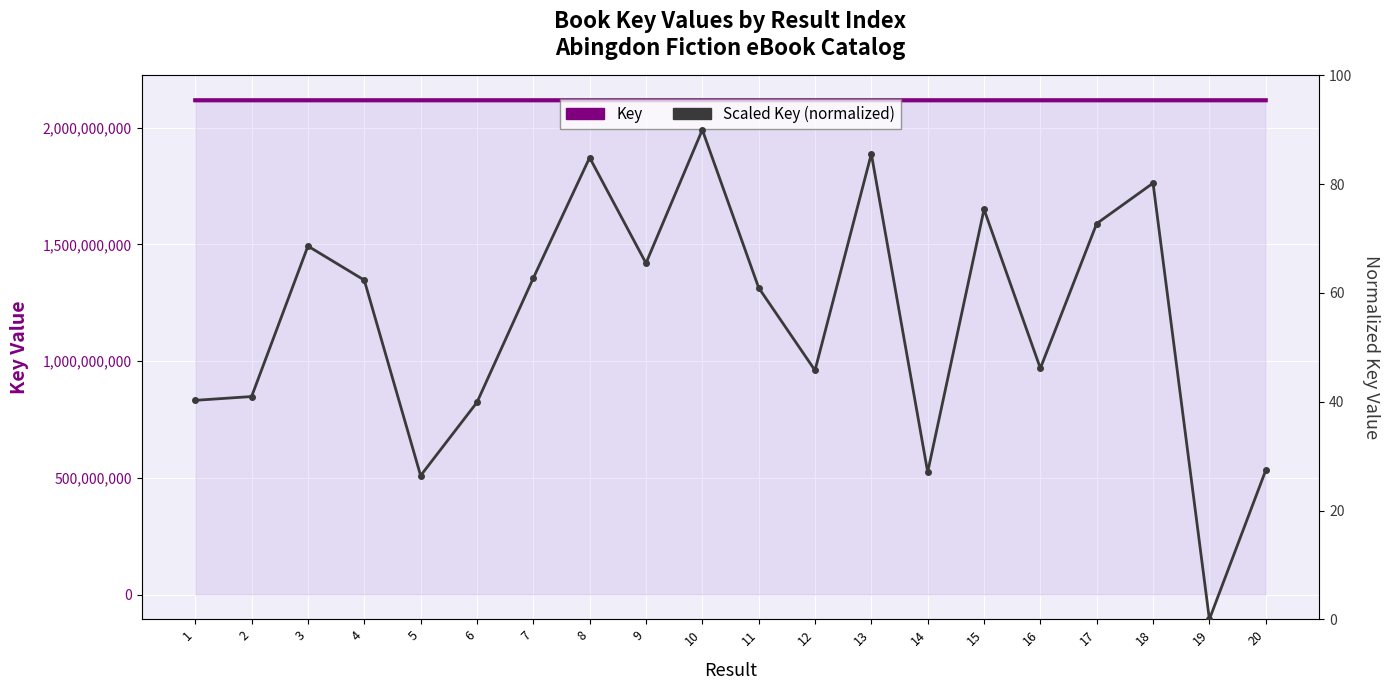

What is the value of the Key point at the 17th from the left?

2117960123.0